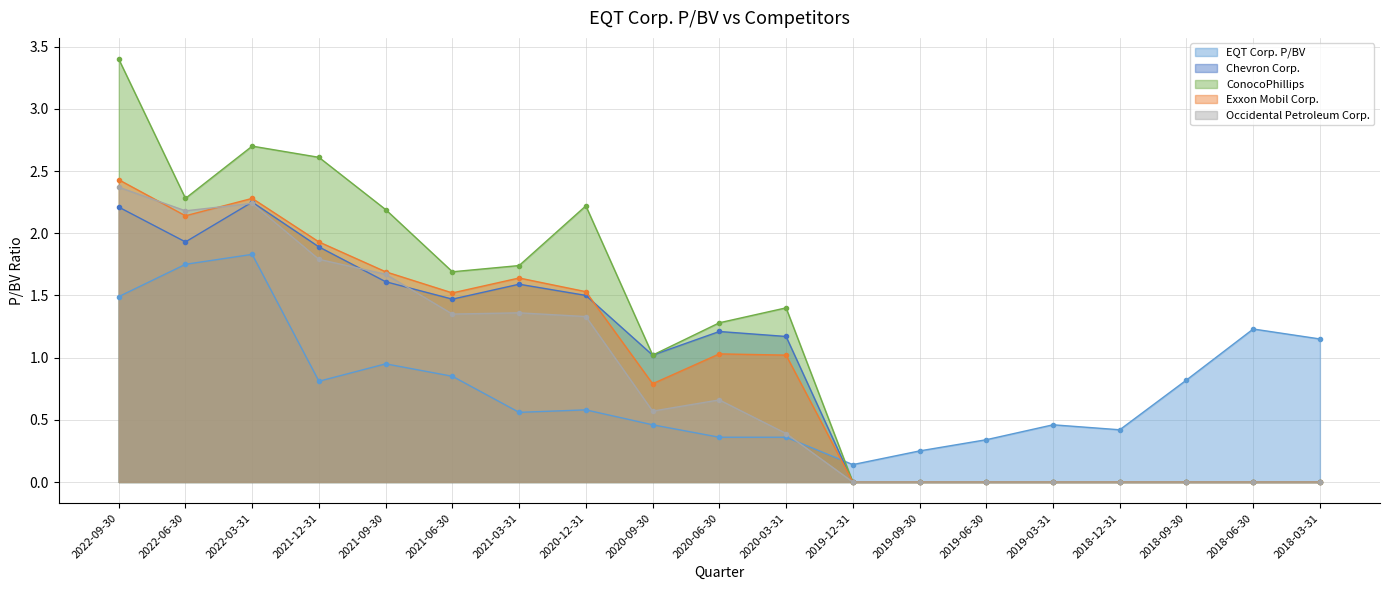

What is the label of the 13th point from the right?

2021-03-31